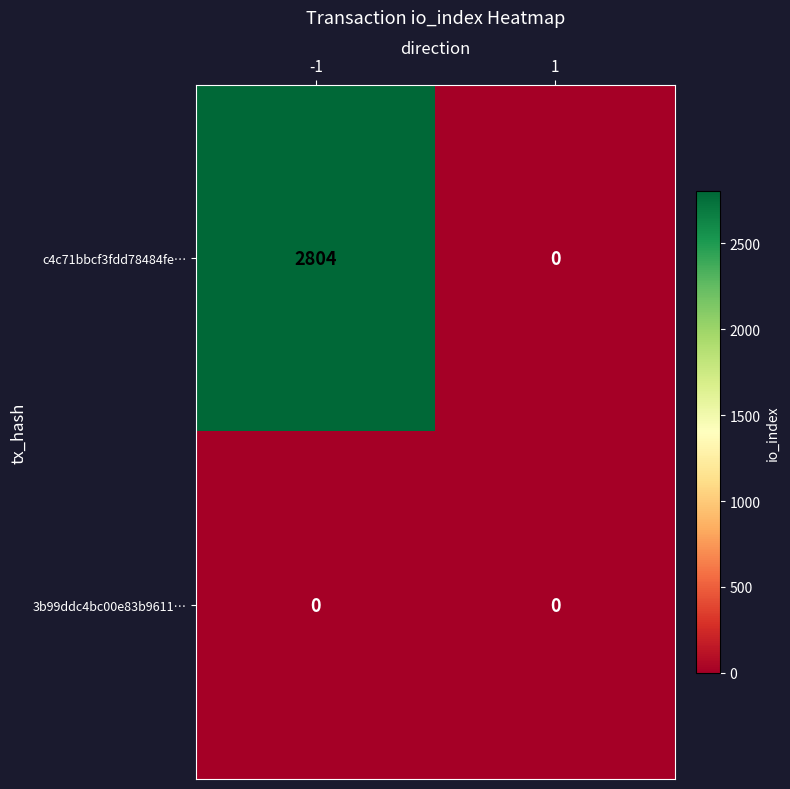

Which category has the highest value across all series?

-1